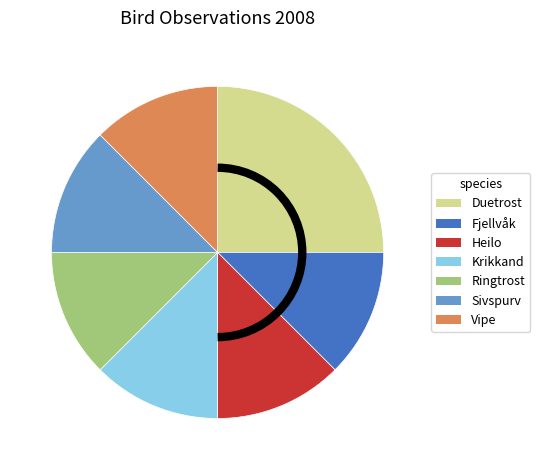

Approximately how many times larger is the value at Duetrost compared to Fjellvåk?

2.0